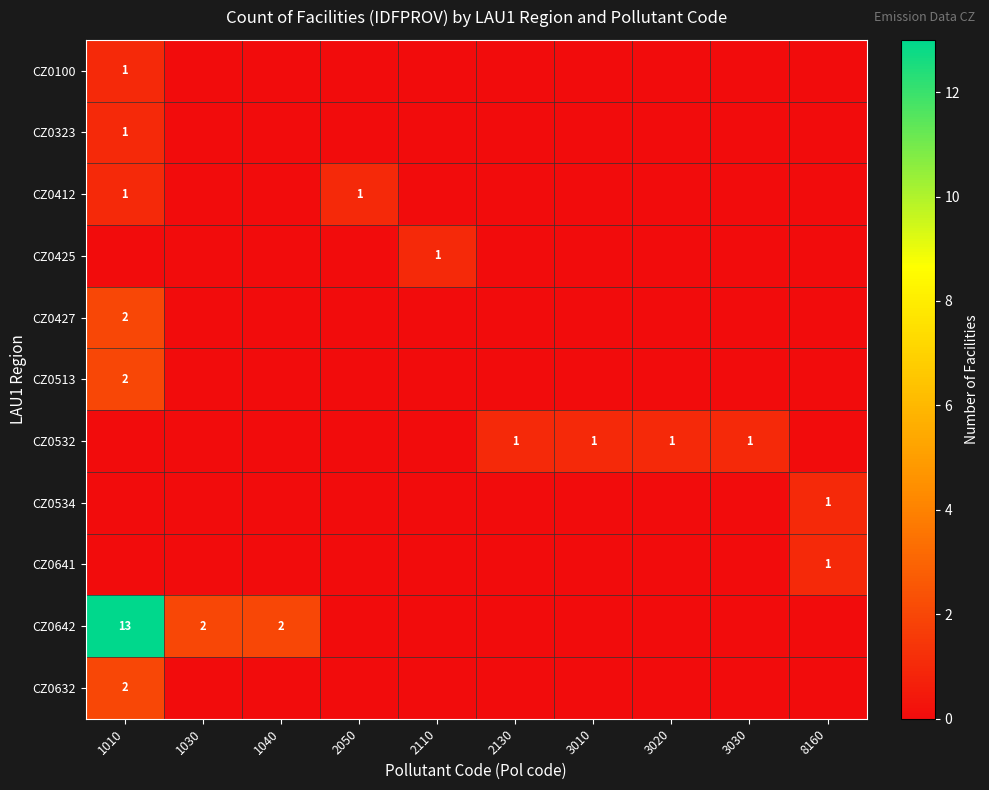

Between 1040 and 1030, which is larger?

1040